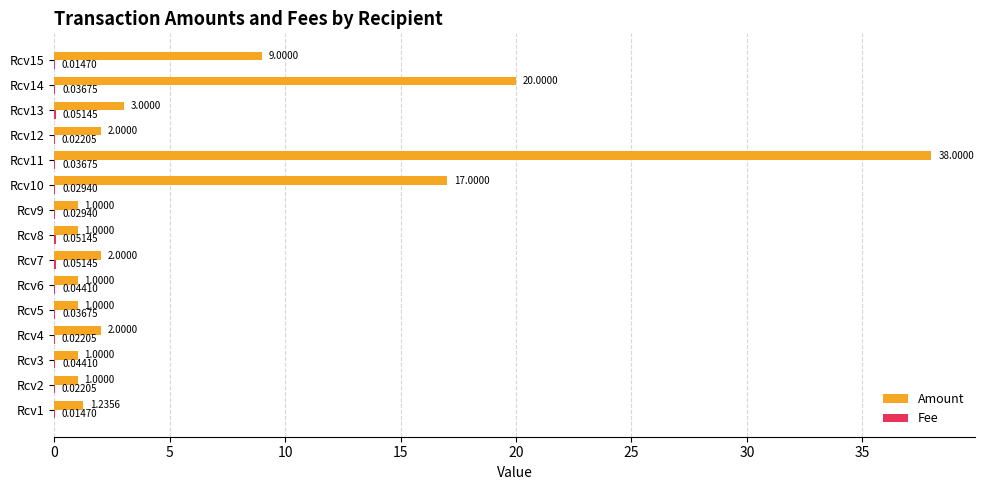

How many series are shown in this chart?

2